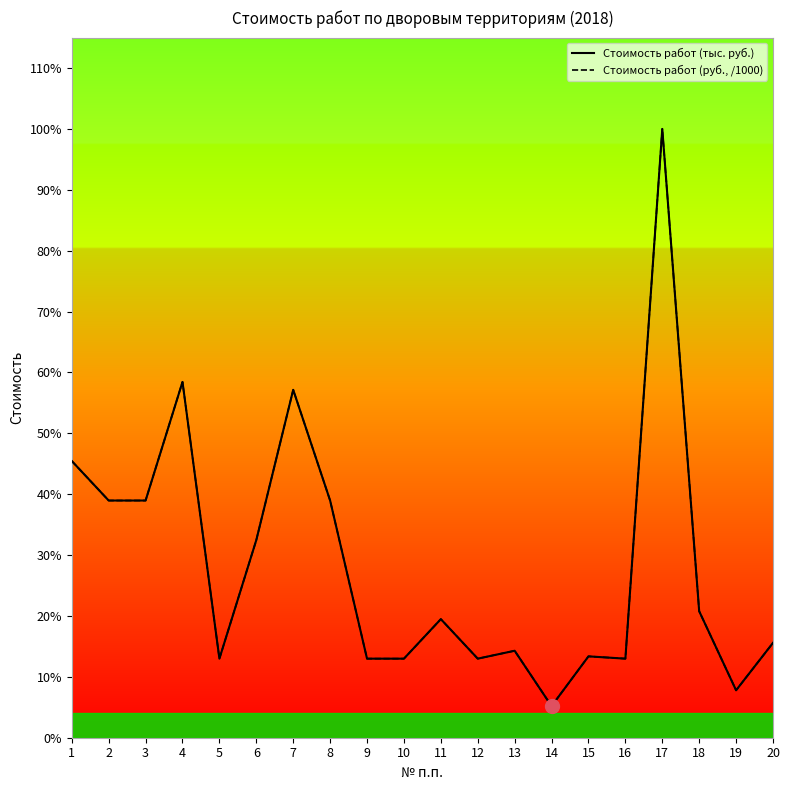

What is the sum of the Стоимость работ (руб., /1000) values at 3 and 10?

4000